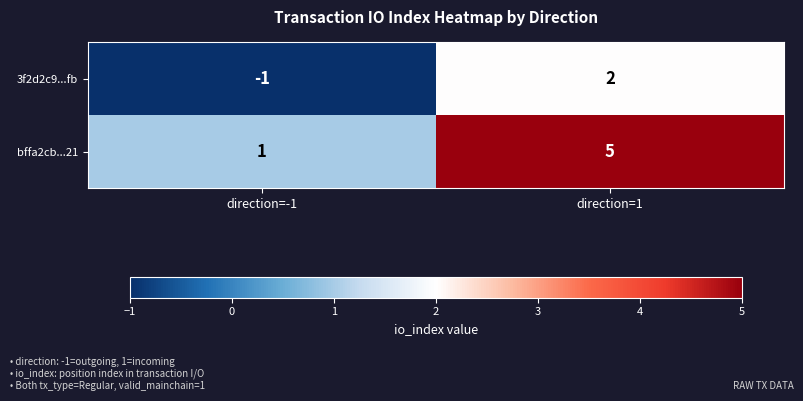

Rank the series by their average value, from highest to lowest.

bffa2cb...21, 3f2d2c9...fb